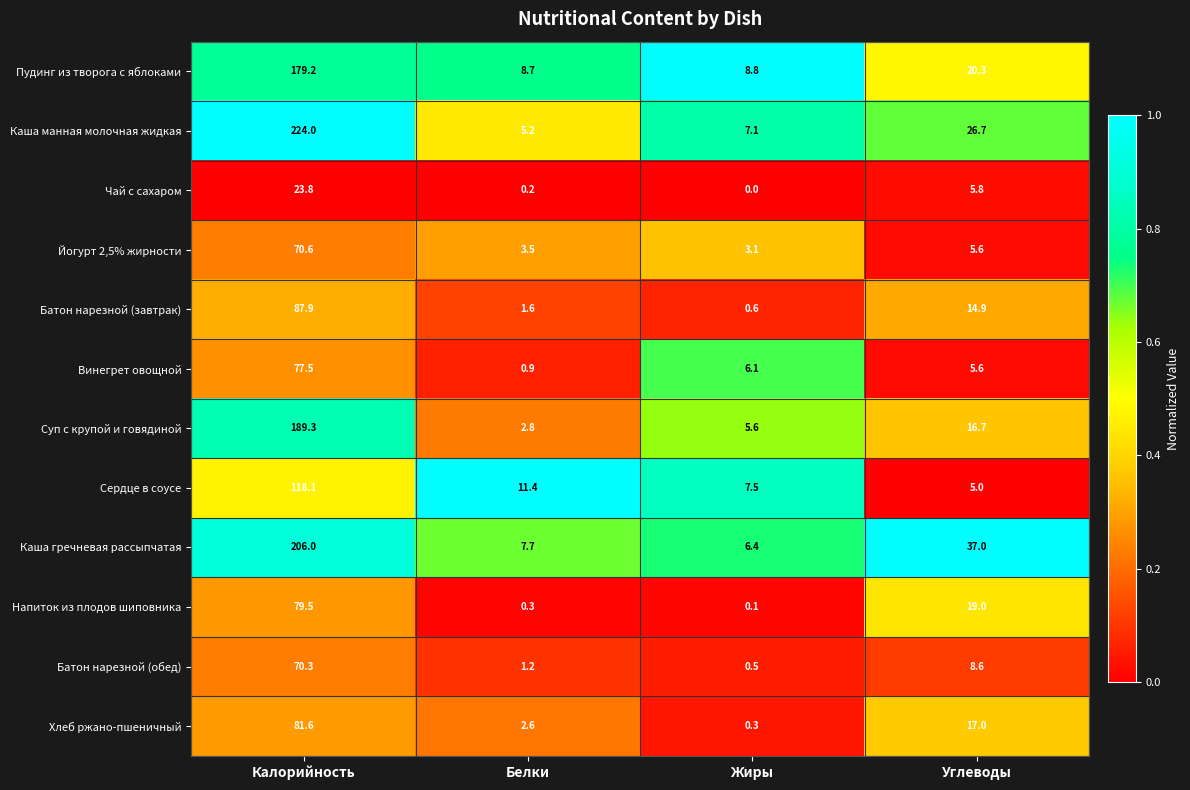

What value does the Батон нарезной (обед) series have at Калорийность?

70.3